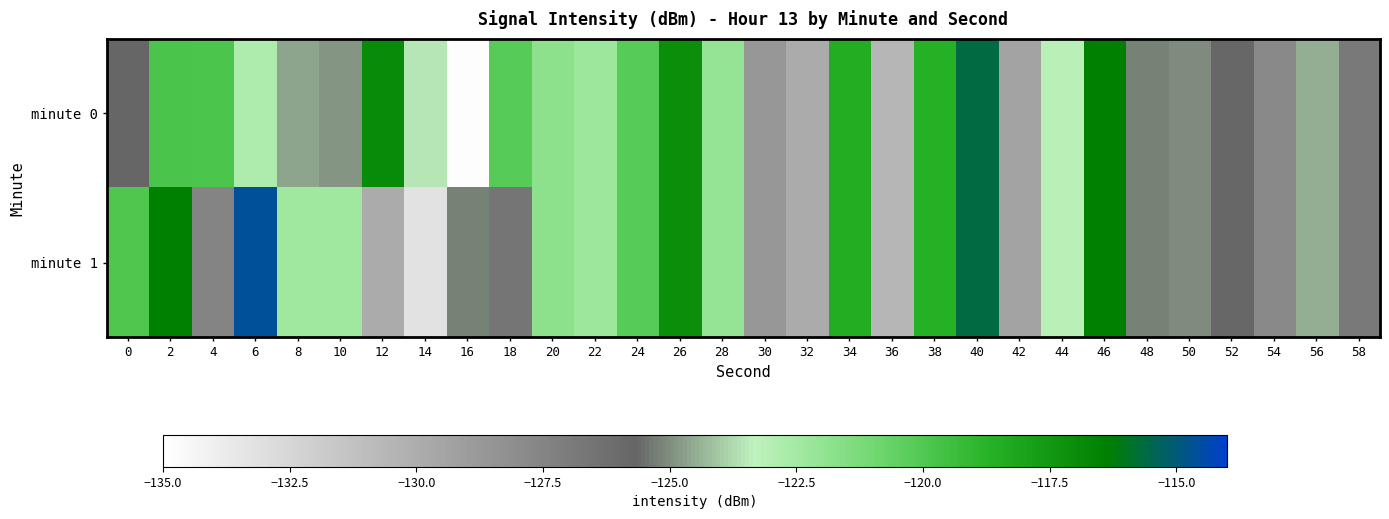

What is the total value across all series at 16?

-260.1